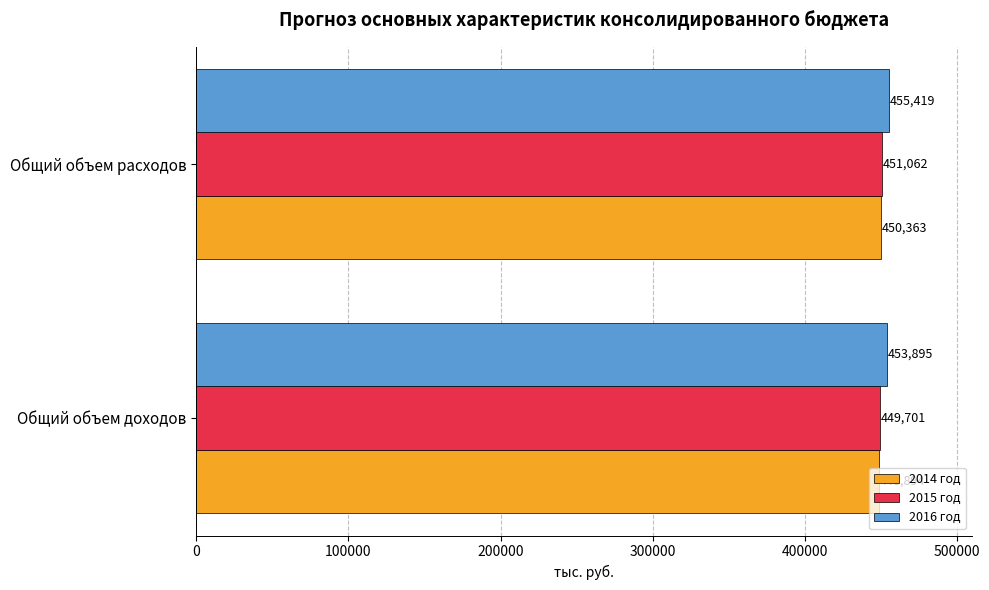

How many values in the 2016 год series are below 455419?

1